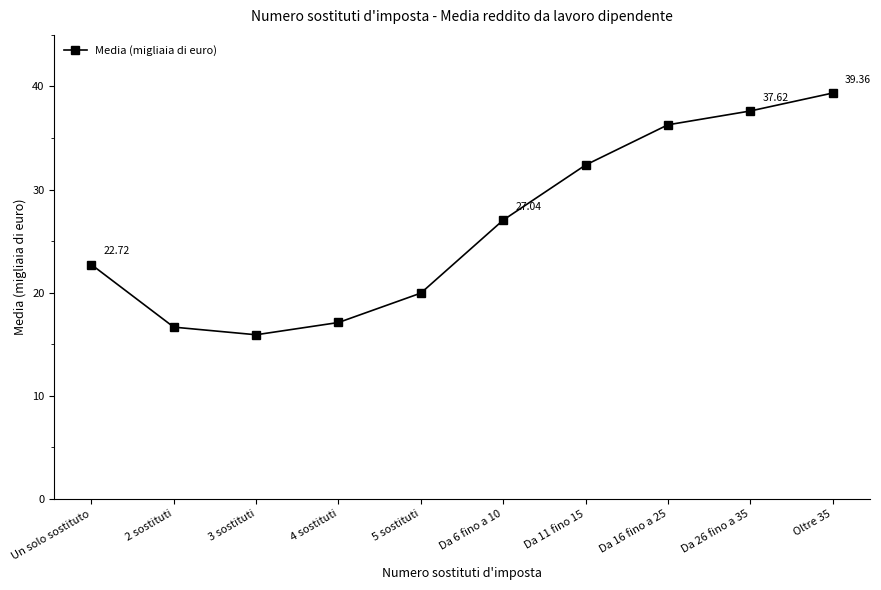

What is the minimum value shown in the chart?

15.9